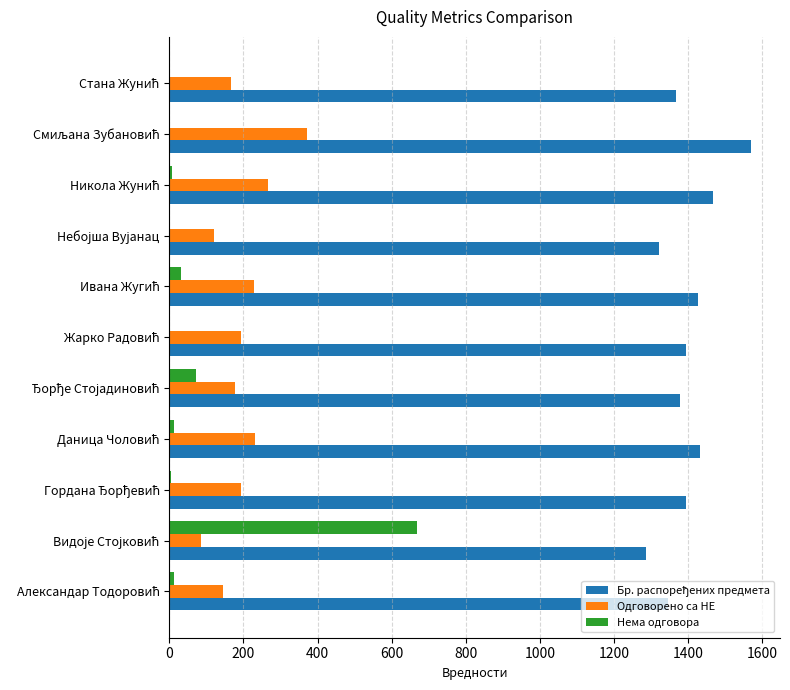

What is the highest value of the Нема одговора series?

668